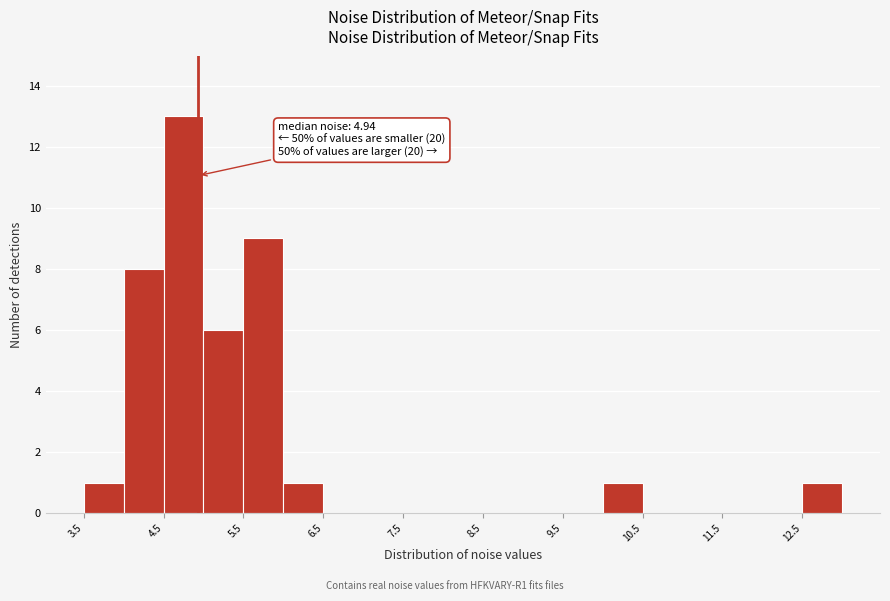

Over which range of the x-axis is the bar tallest?

4.5 to 5.0